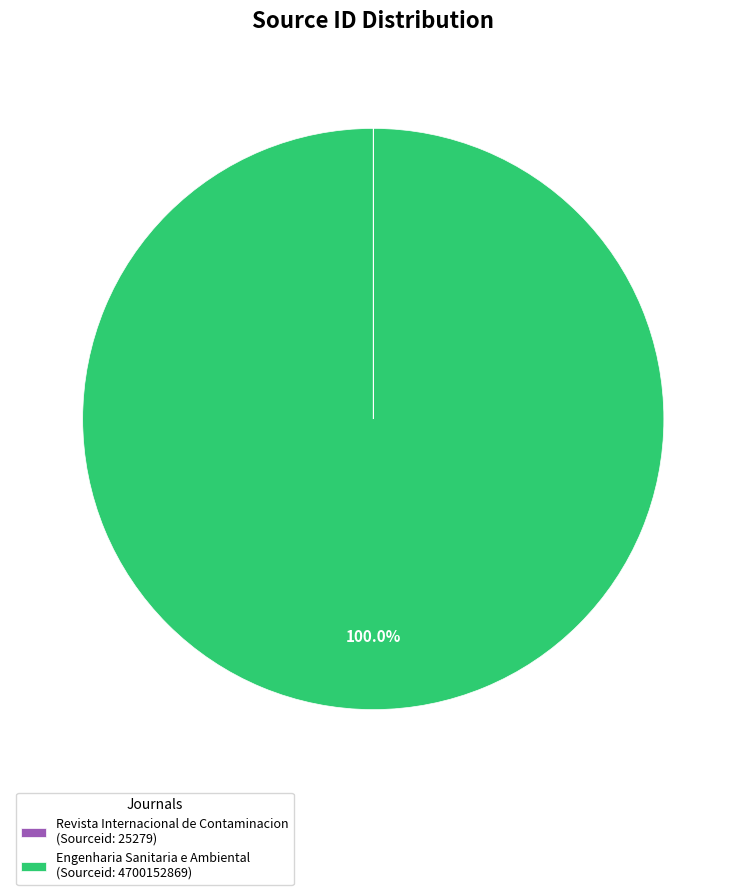

True or false: Engenharia Sanitaria e Ambiental accounts for 100% of the total.

True